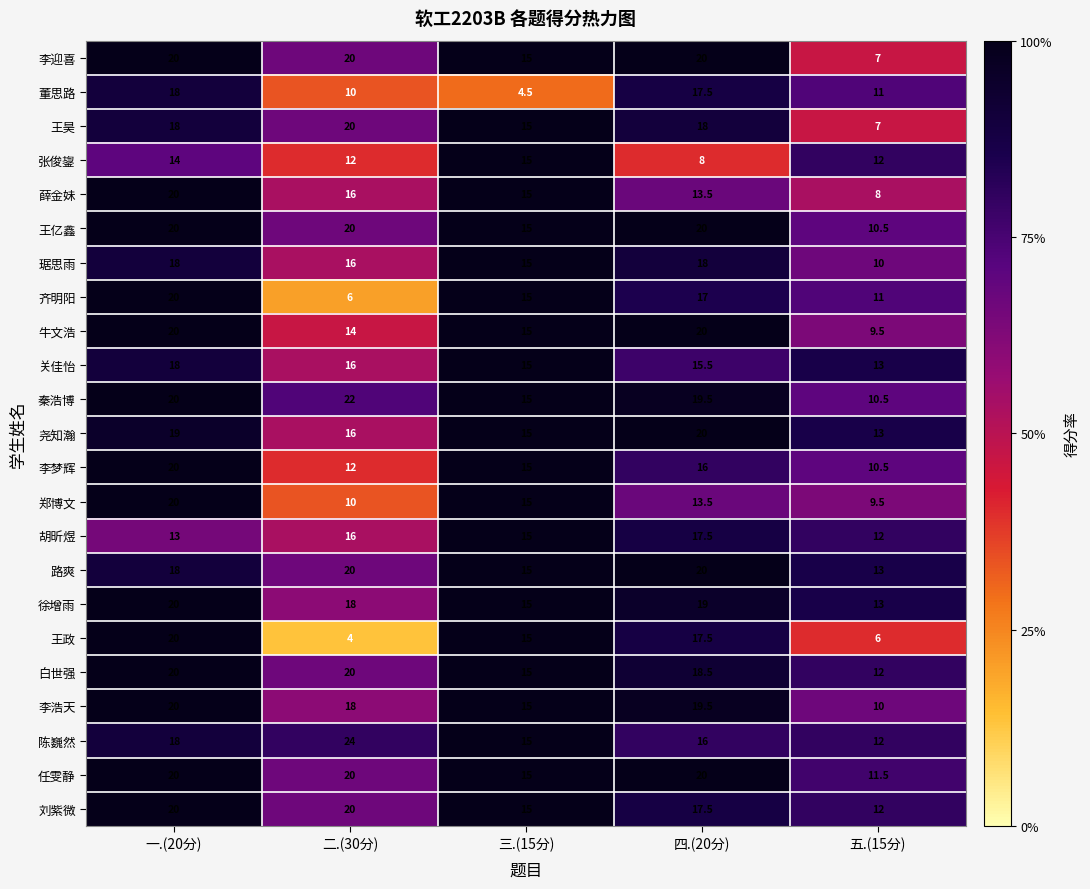

True or false: 刘紫微 has a value of 15.0 at 三.(15分).

True